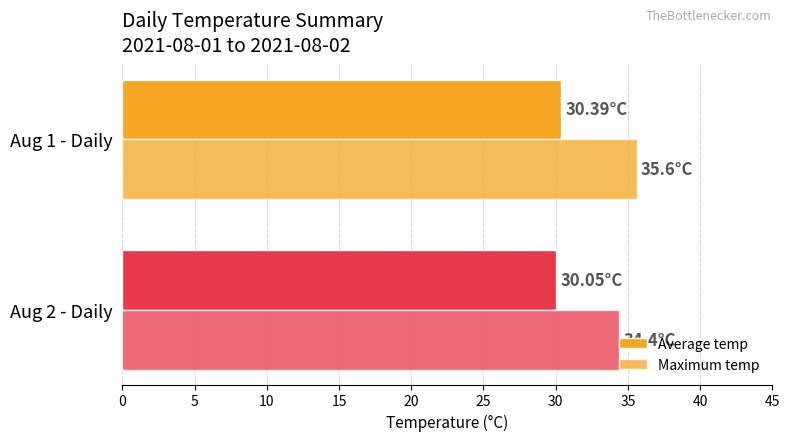

Count the number of data series in this chart.

2